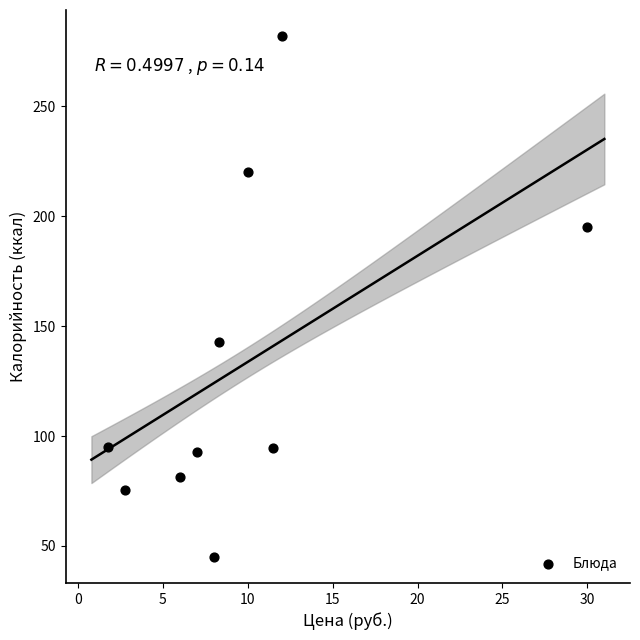

What Y value in the scatter plot is closest to 163?

143.0